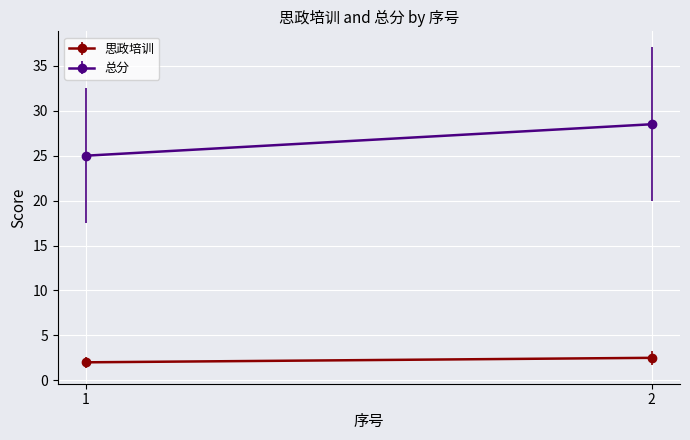

What is the value of the 思政培训 point at the 2nd from the left?

2.5